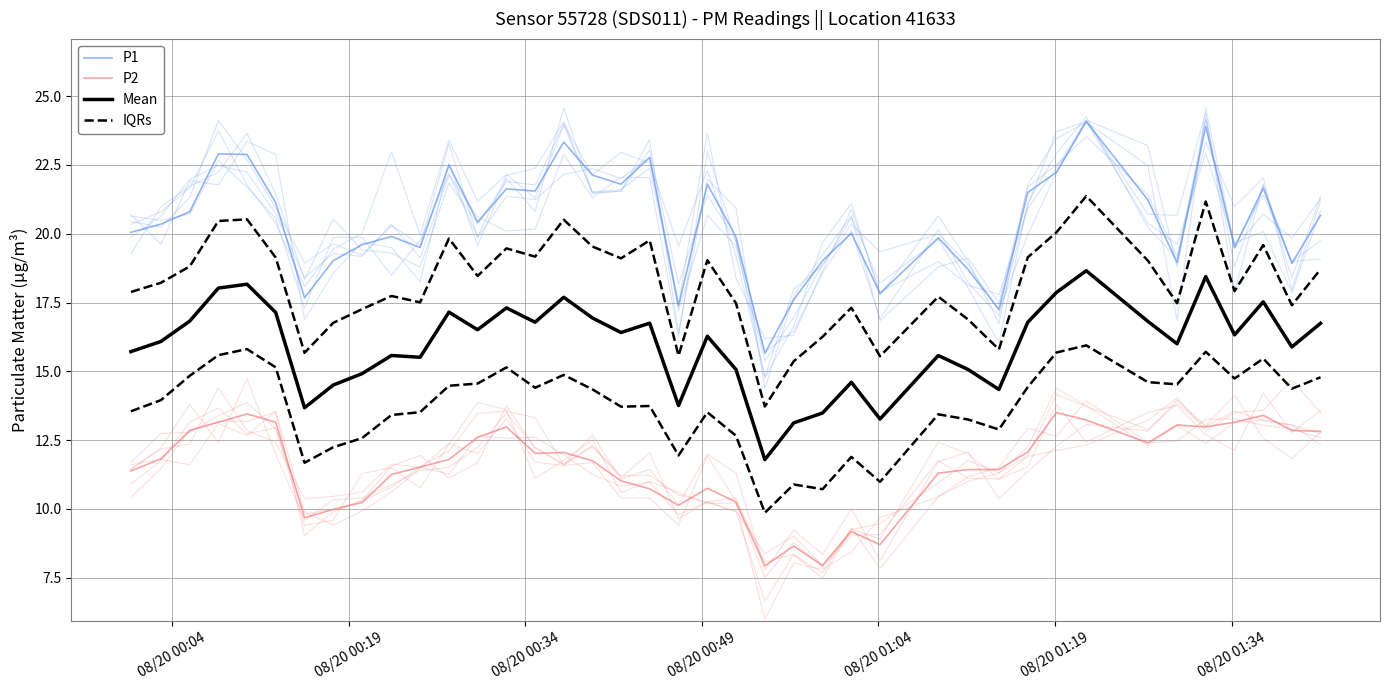

What are all the series names shown in the legend?

P1, P2, Mean, IQRs